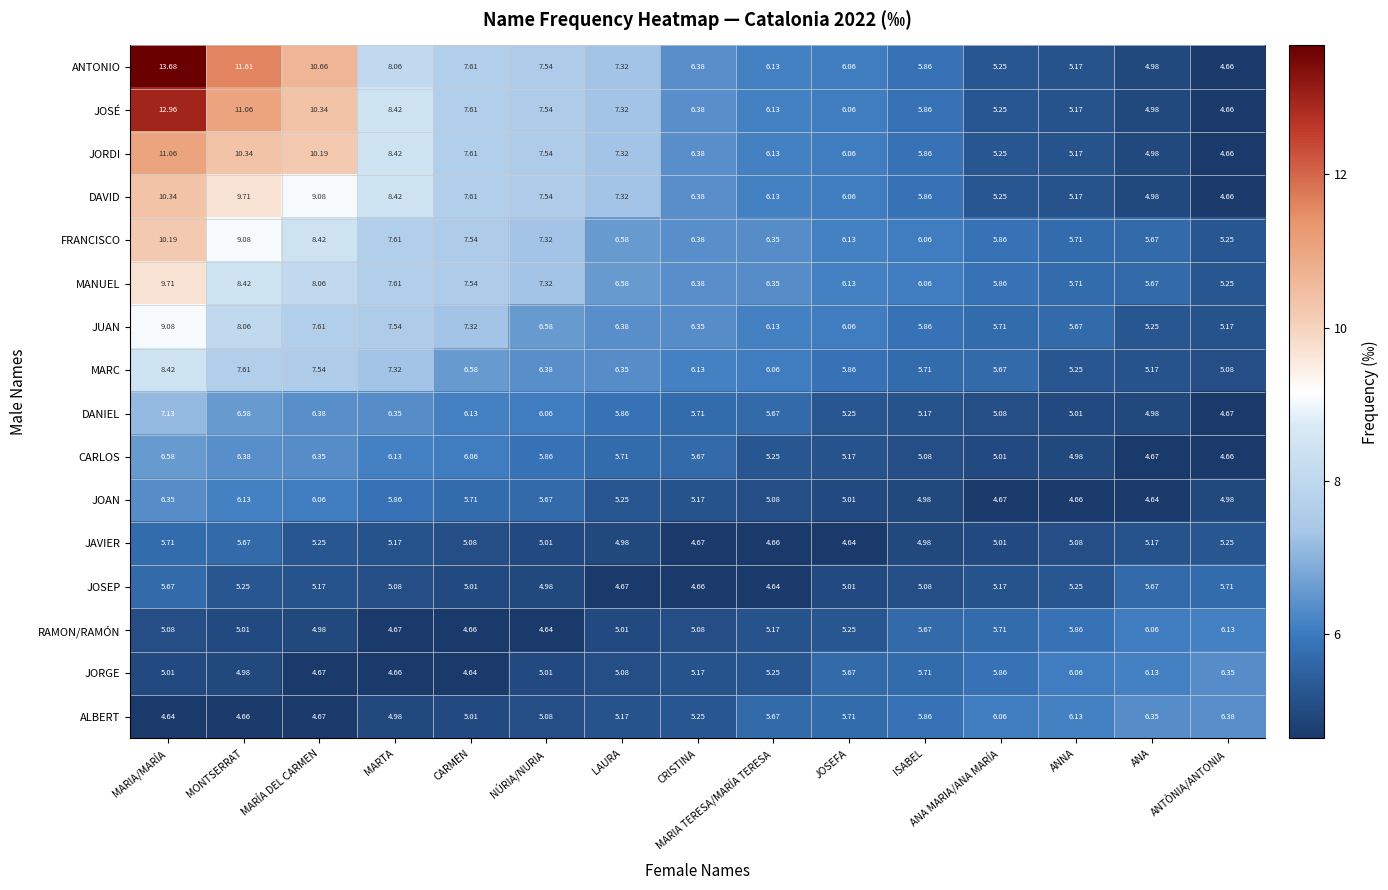

At which label does FRANCISCO first exceed 6?

MARIA/MARÍA